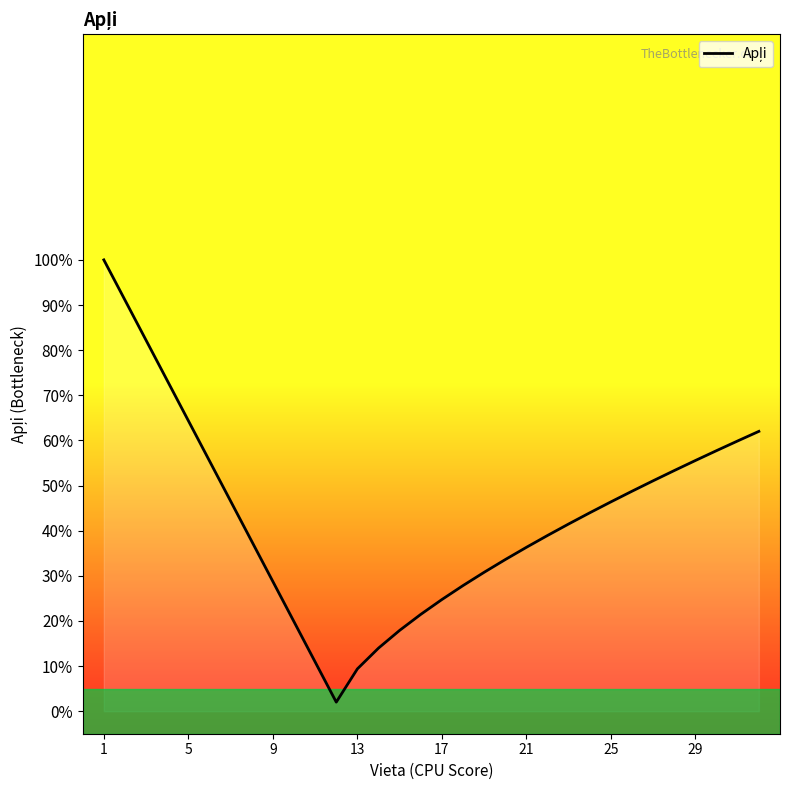

Does the chart have visible grid lines?

No